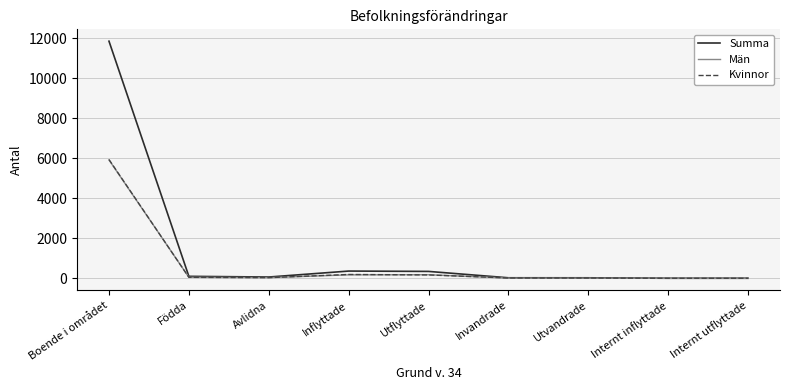

Which series has the widest spread of values?

Summa